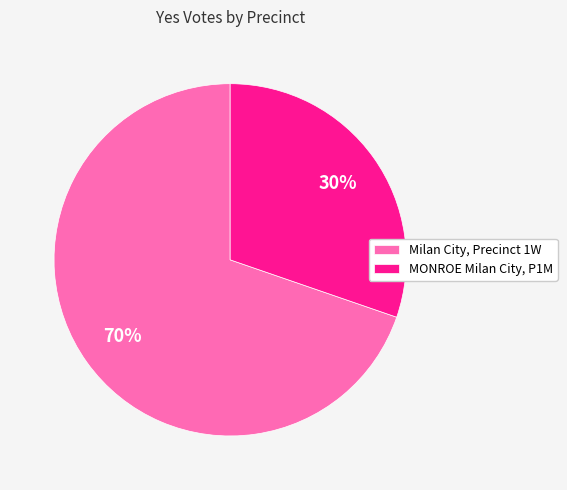

Which slice is the smallest?

MONROE Milan City, P1M